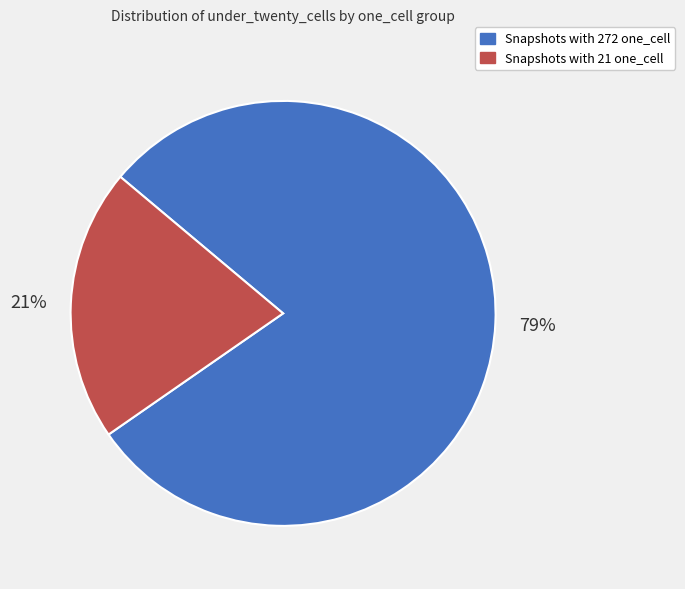

Is it true that Snapshots with 21 one_cell is 21% of the pie?

True